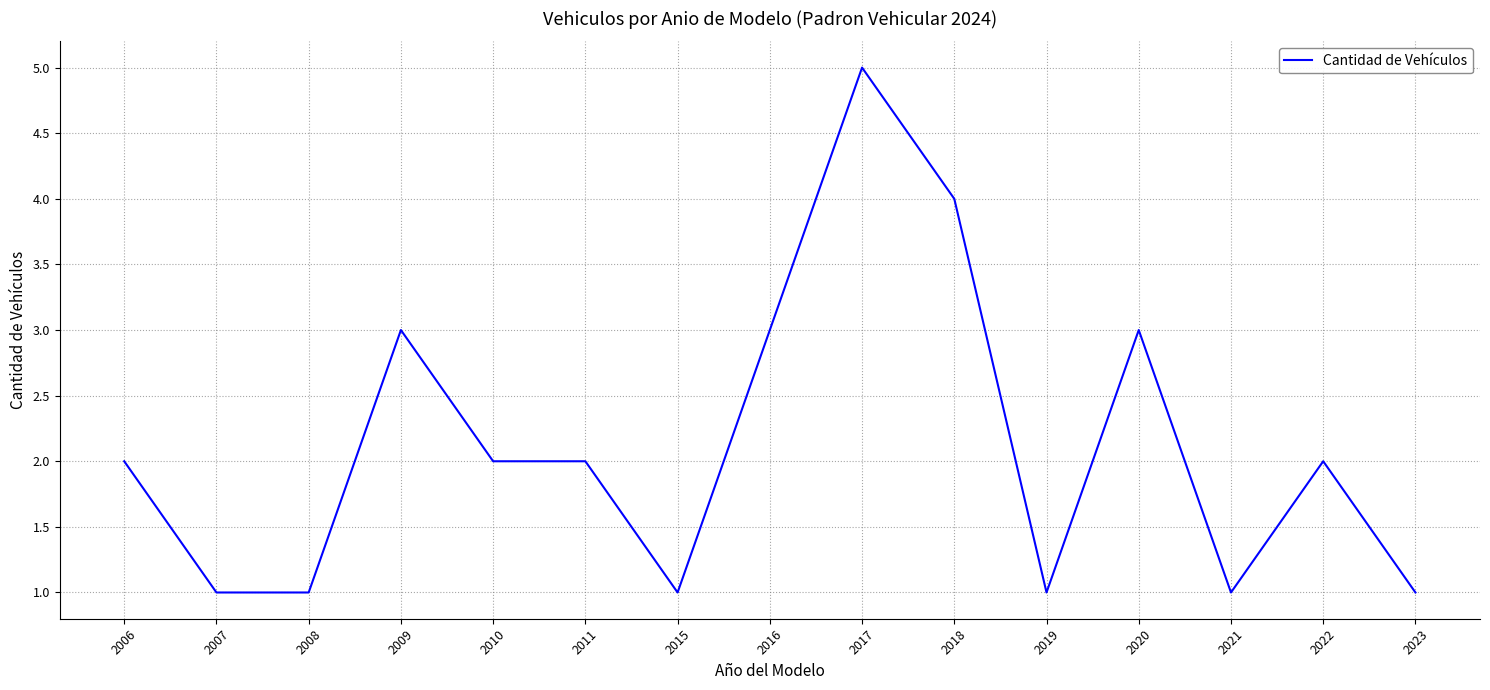

What is the approximate value at 2017?

5